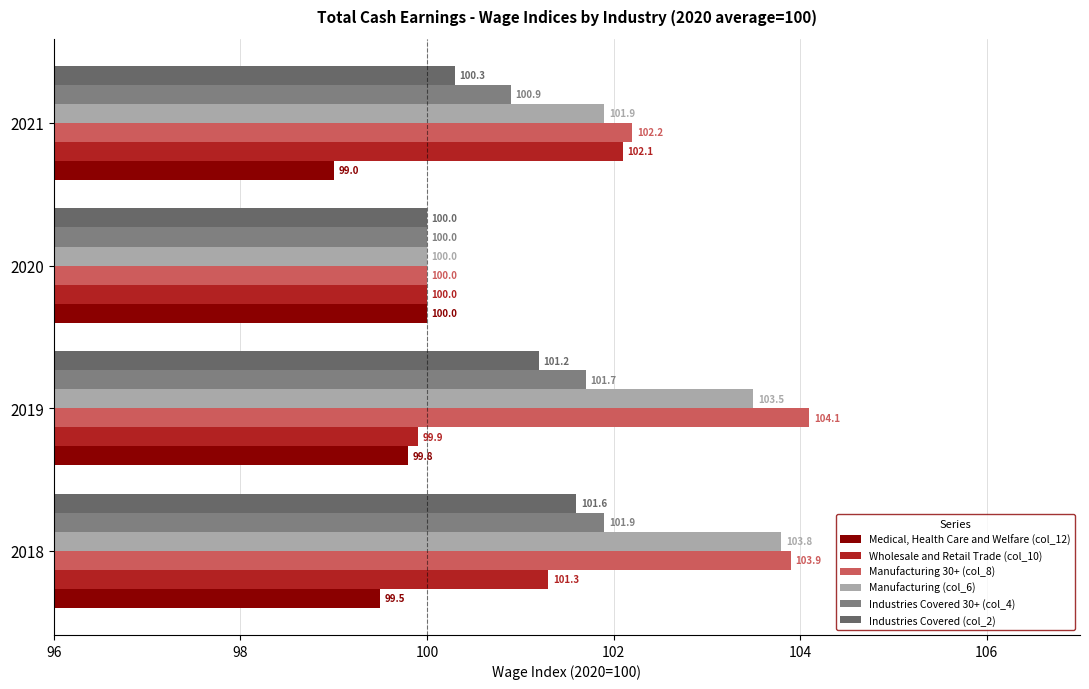

How many values in the Manufacturing 30+ (col_8) series exceed 103?

2